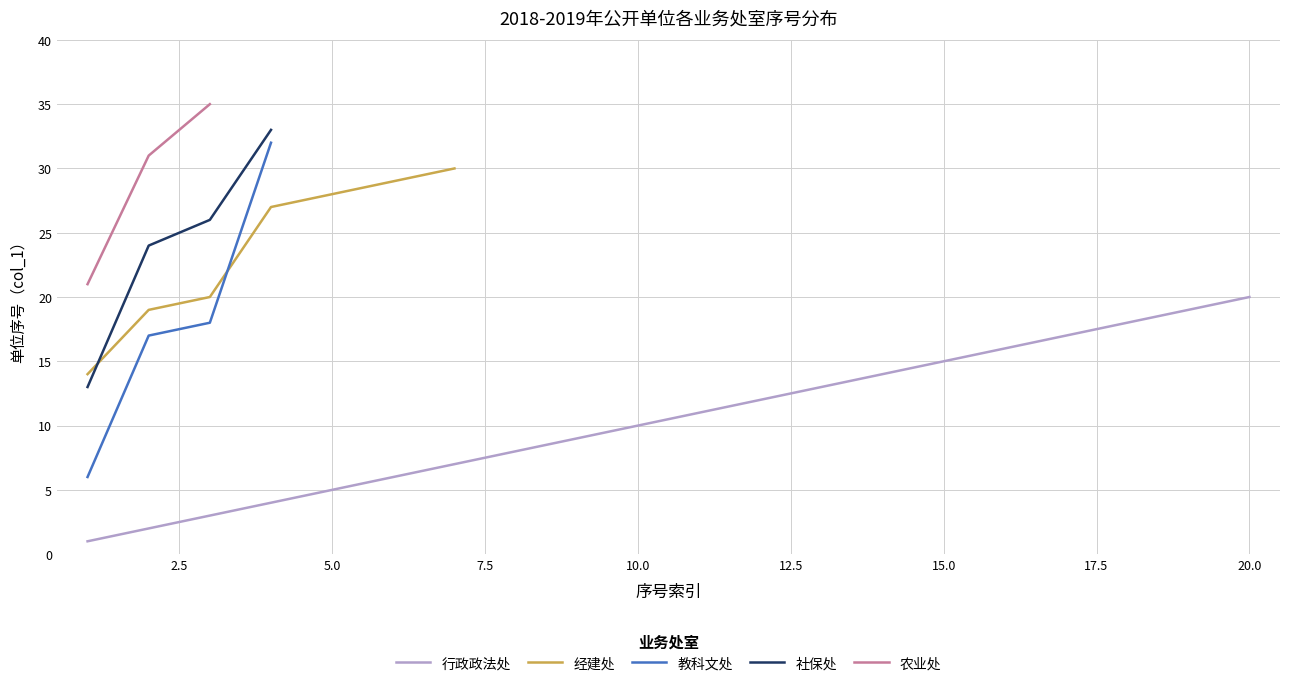

What is the highest value of the 行政政法处 series?

20